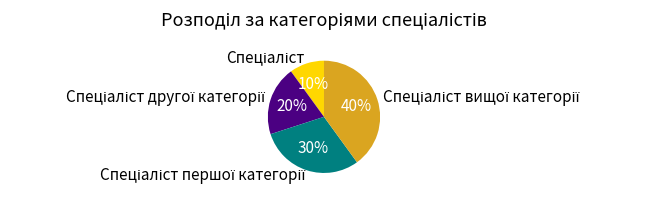

To the nearest percent, what is the average slice percentage?

25%